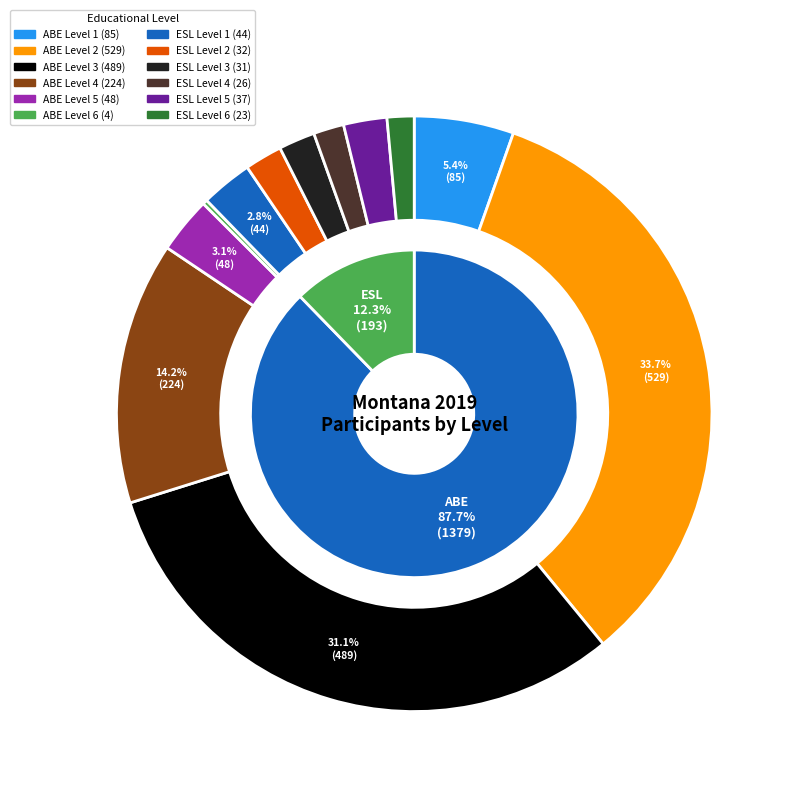

Combined, do ABE Level 3 and ESL Level 2 account for over 50%?

No